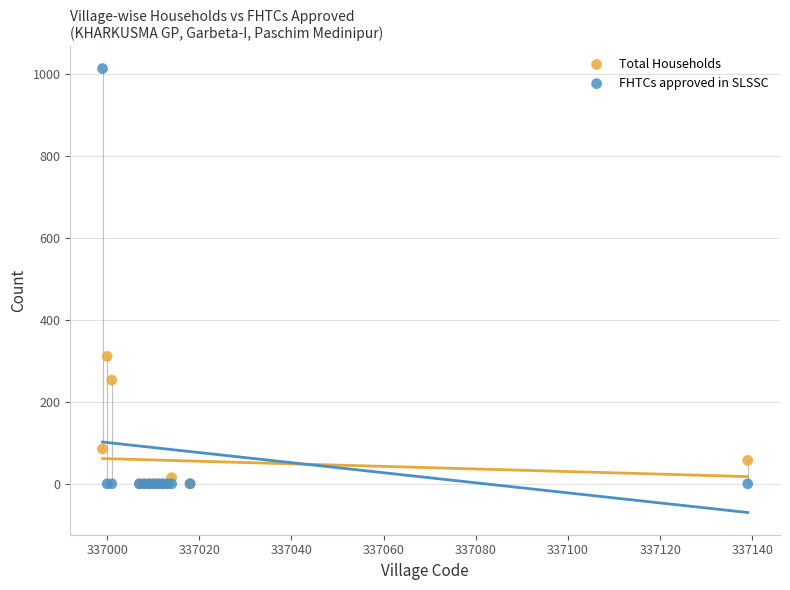

Across all series, what Y value is closest to 506?

311